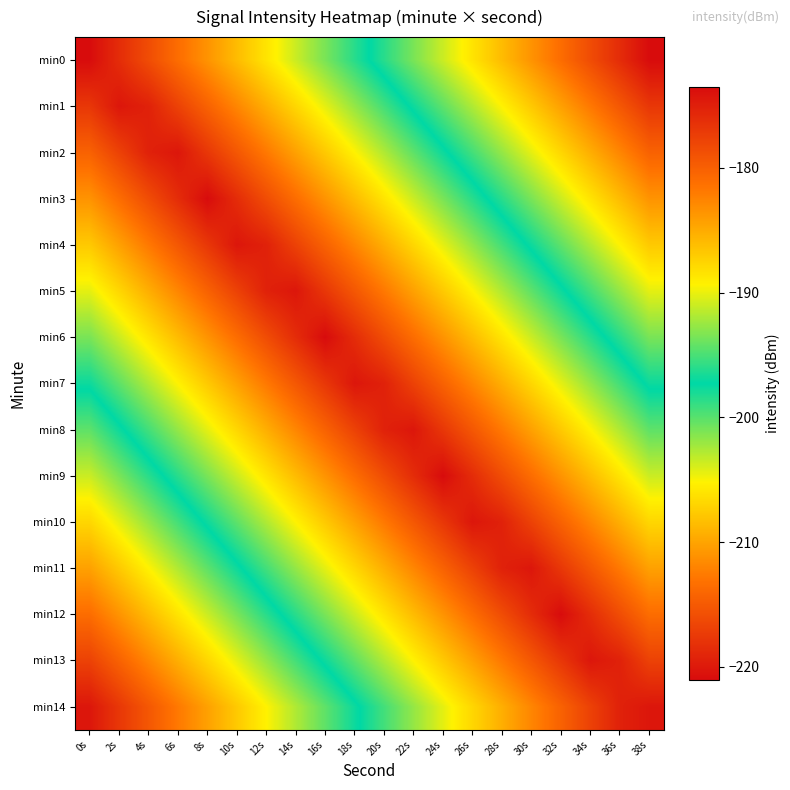

Which has a higher value, 8s or 26s?

26s